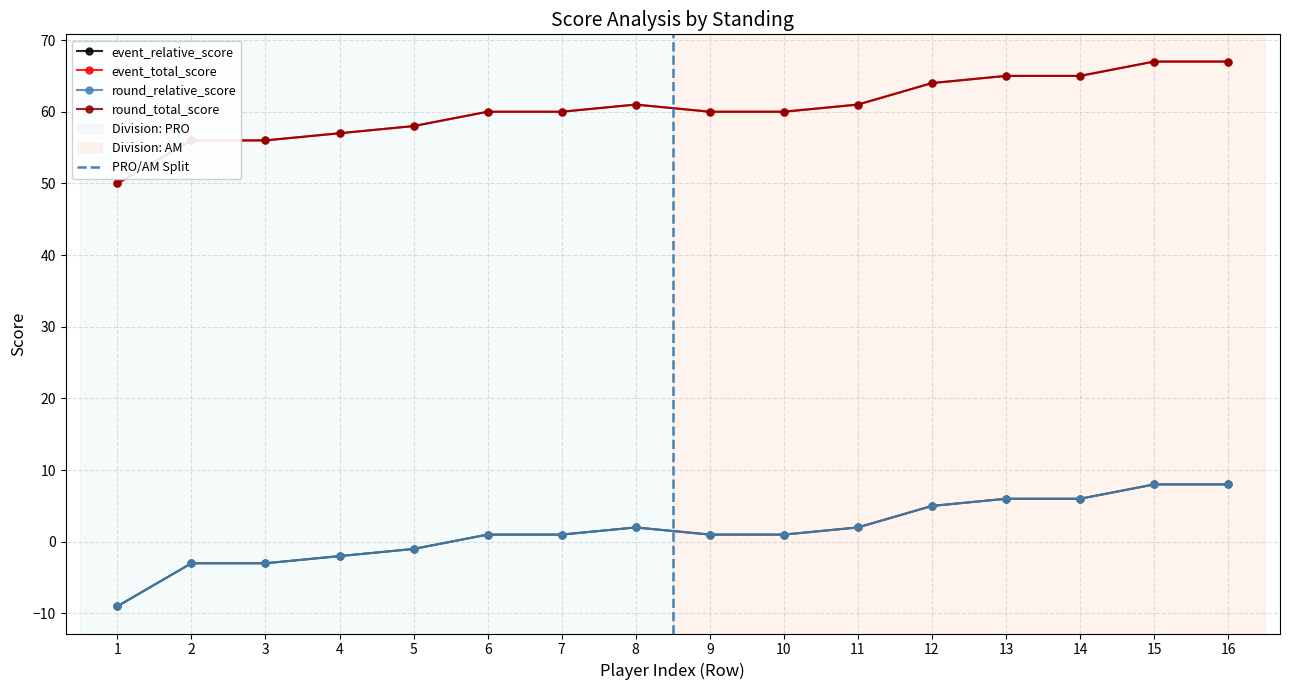

Is this an area chart (filled region under the line)?

No